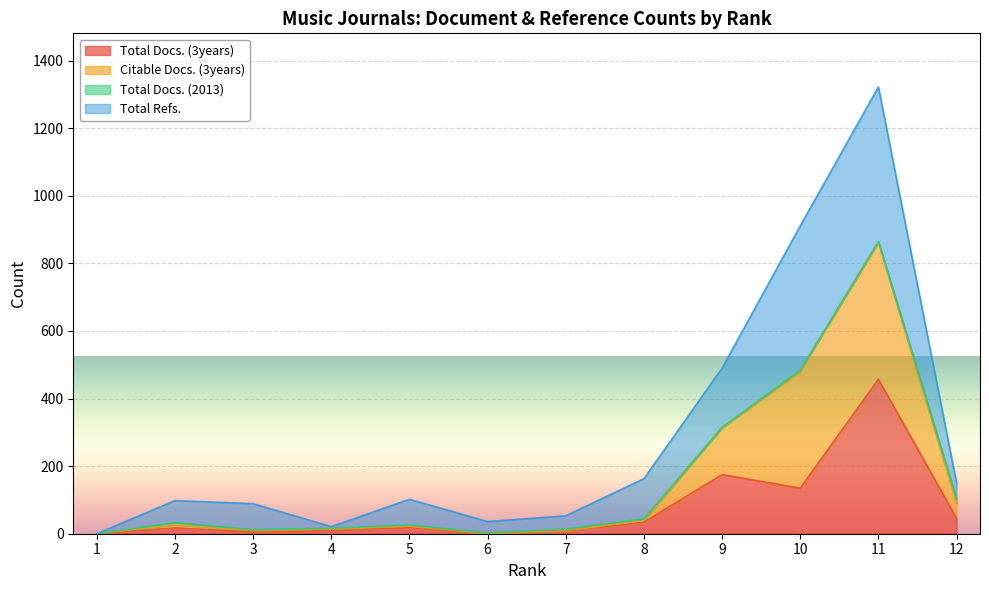

Does the chart display data point markers on the line(s)?

No